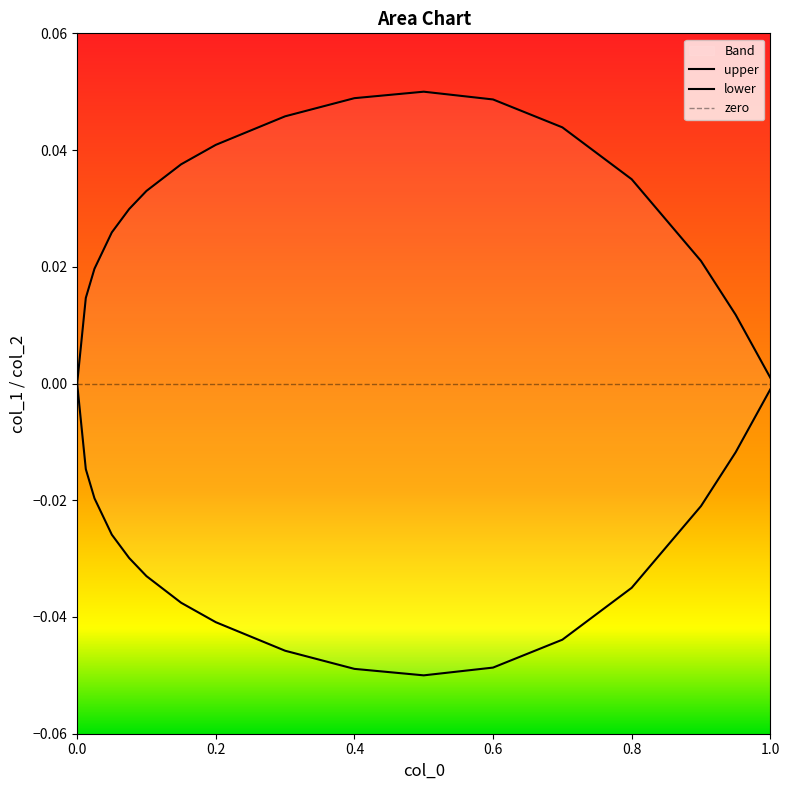

Reading left to right, extract all data points from this chart.

upper: 0.0	0.0	0.0	0.0	0.0	0.0	0.0	0.0	0.0	0.0	0.1	0.0	0.0	0.0	0.0	0.0	0.0
lower: 0.0	-0.0	-0.0	-0.0	-0.0	-0.0	-0.0	-0.0	-0.0	-0.0	-0.1	-0.0	-0.0	-0.0	-0.0	-0.0	-0.0
zero: 0.0	0.0	0.0	0.0	0.0	0.0	0.0	0.0	0.0	0.0	0.0	0.0	0.0	0.0	0.0	0.0	0.0